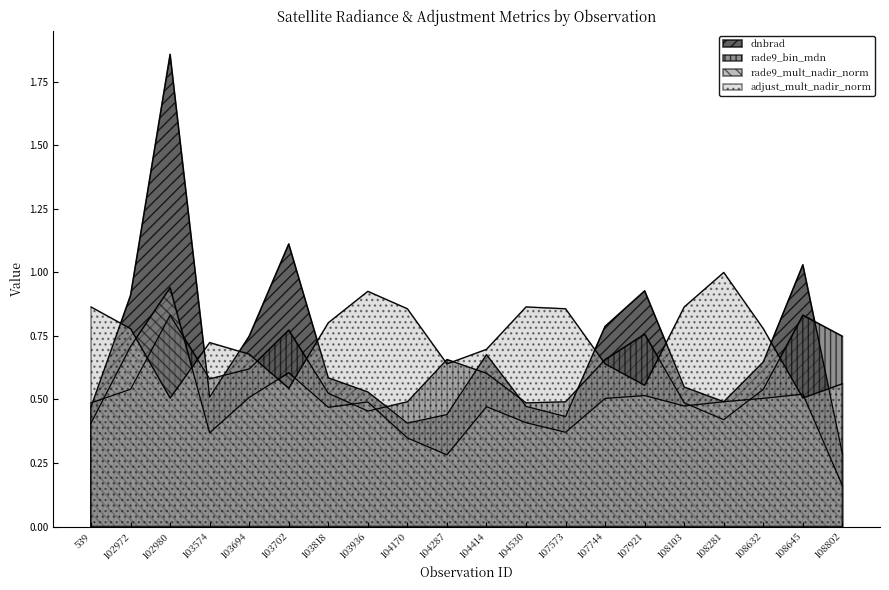

At which category does adjust_mult_nadir_norm reach its first local valley?

102980